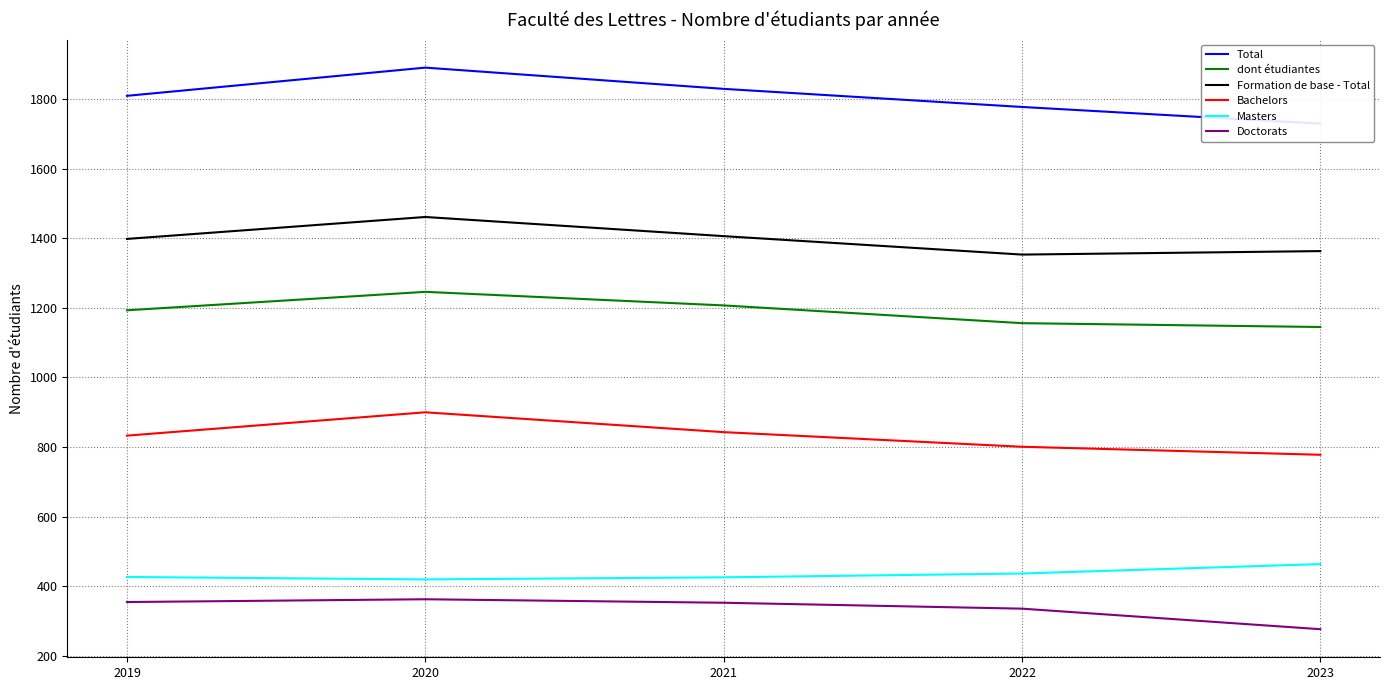

Rank the categories by Masters value from highest to lowest.

2023, 2022, 2019, 2021, 2020